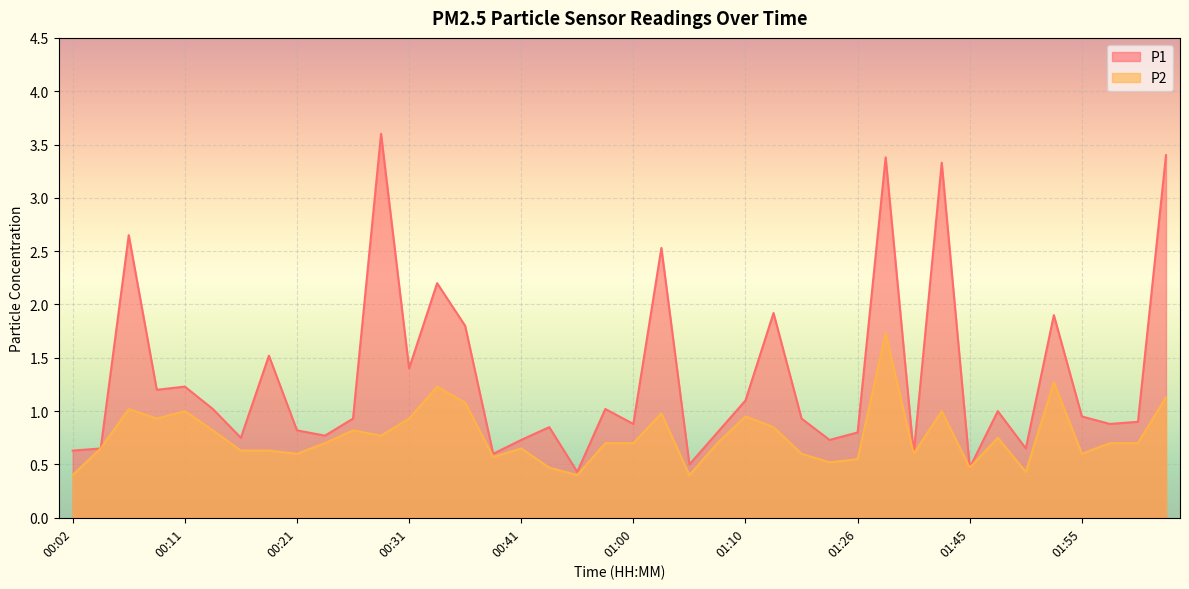

True or false: P2 and P1 cross at least once.

False